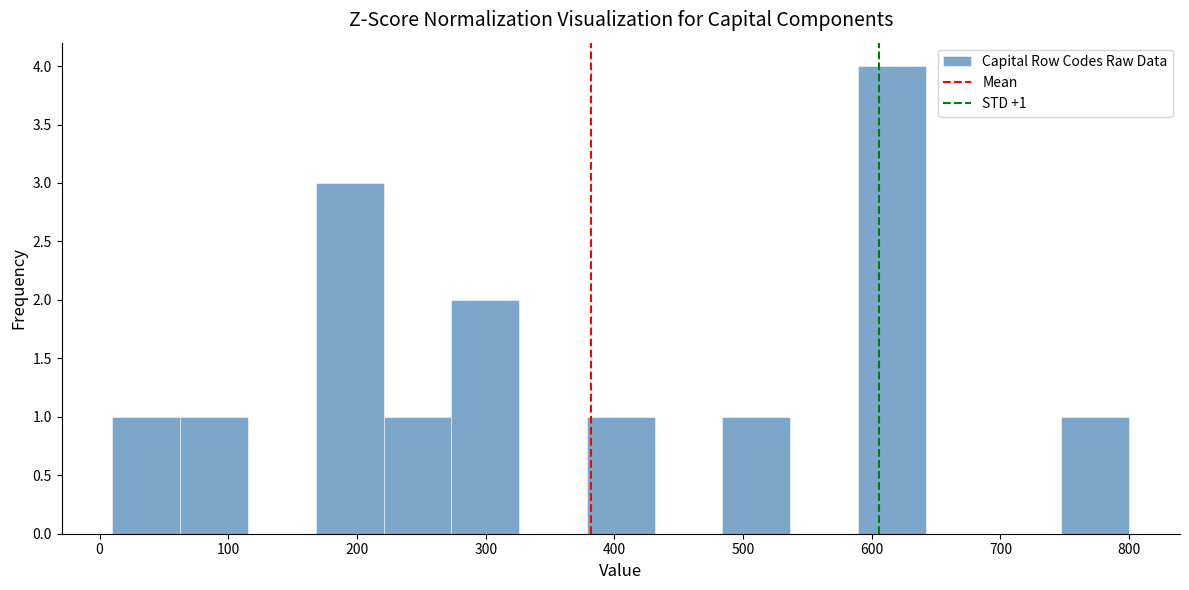

Which range on the x-axis has the tallest bar?

590 to 640